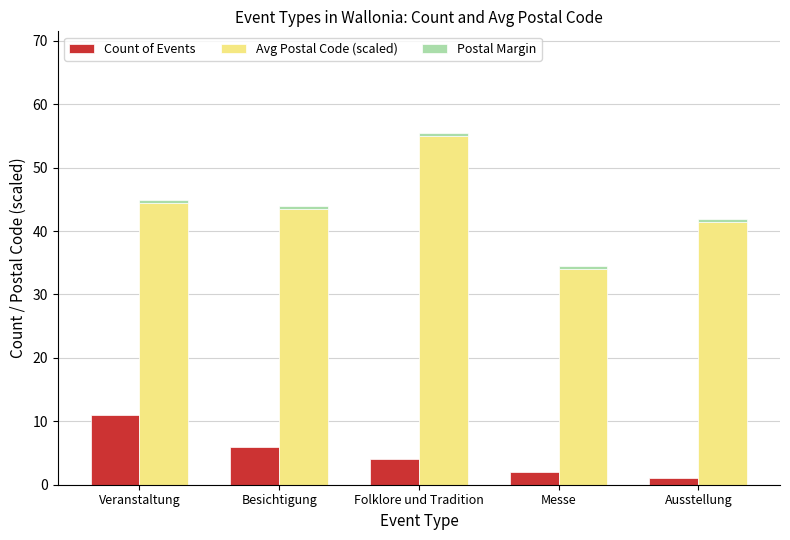

The Avg Postal Code (scaled) series shows 60.9 at Besichtigung. True or false?

False